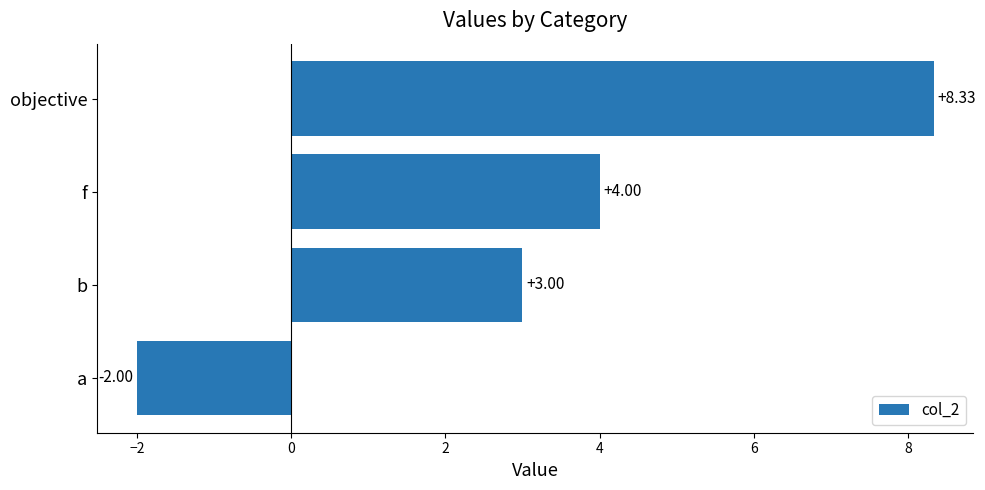

How many bars are there in total?

4